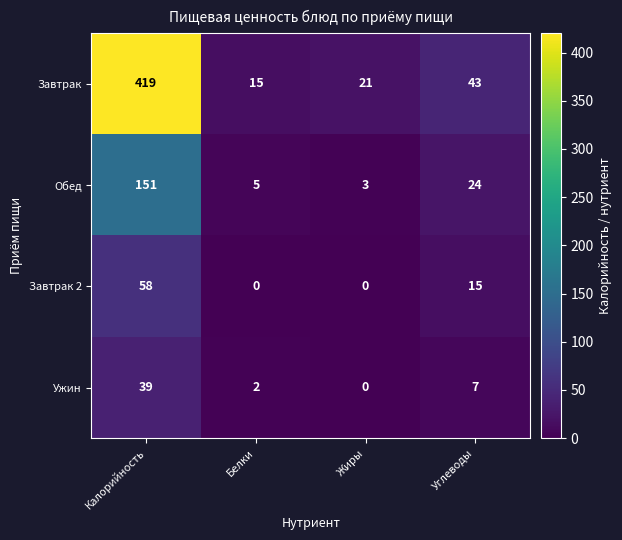

Where does the Завтрак series first go above 43?

Калорийность